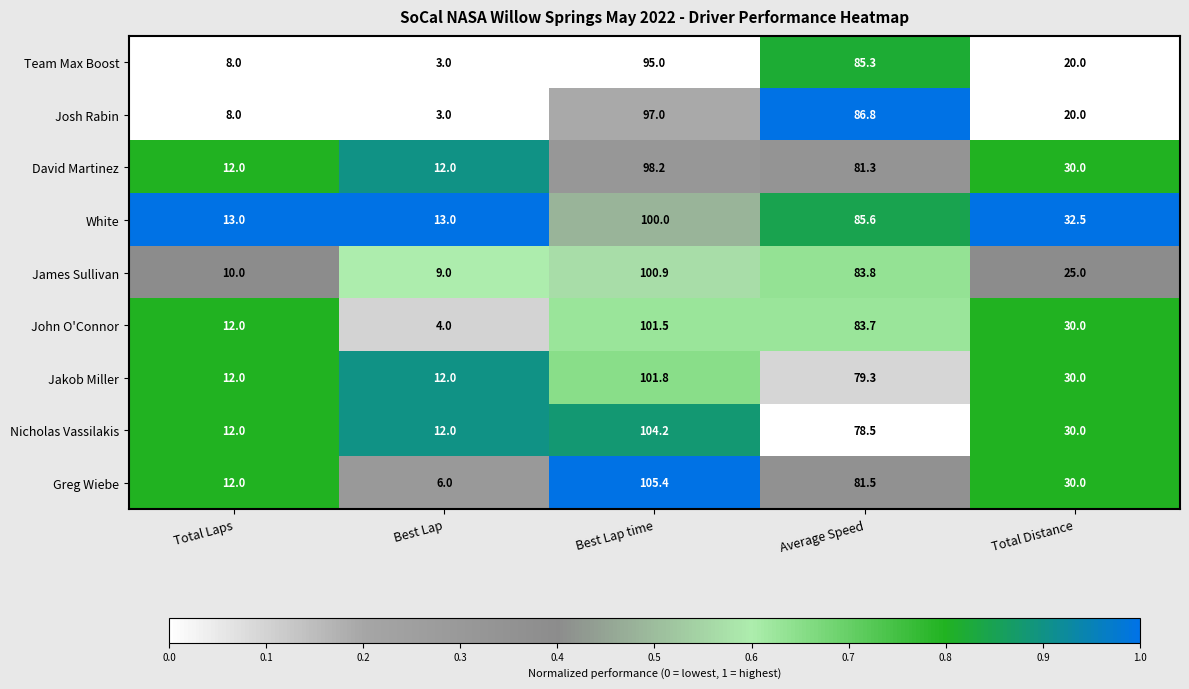

What is the sum of the Josh Rabin values at Total Laps and Best Lap?

11.0